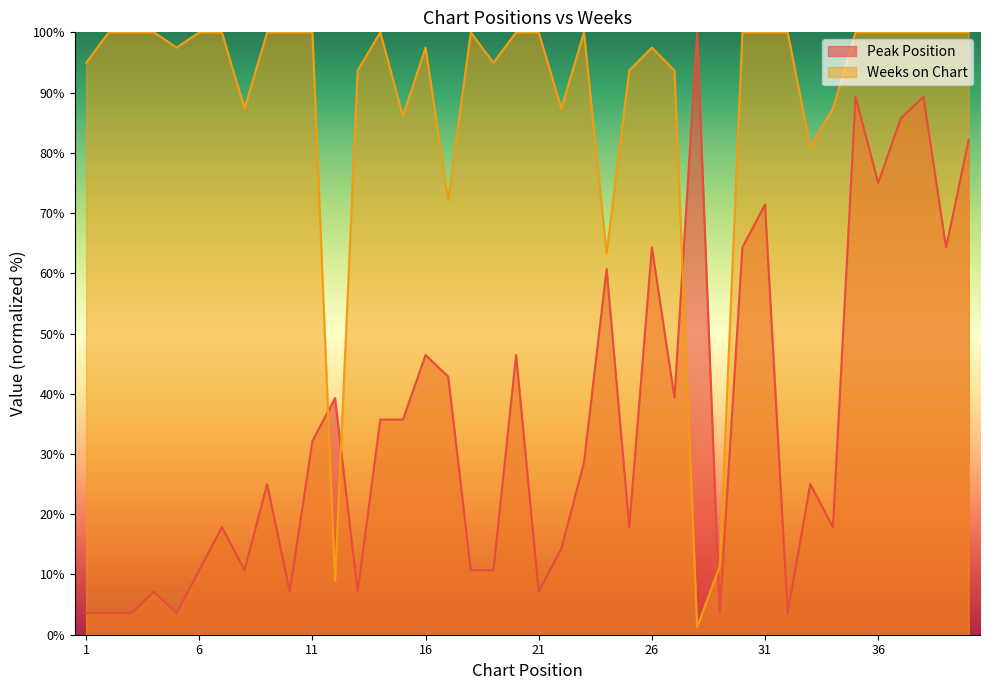

Which series has the largest range (max minus min)?

Weeks on Chart